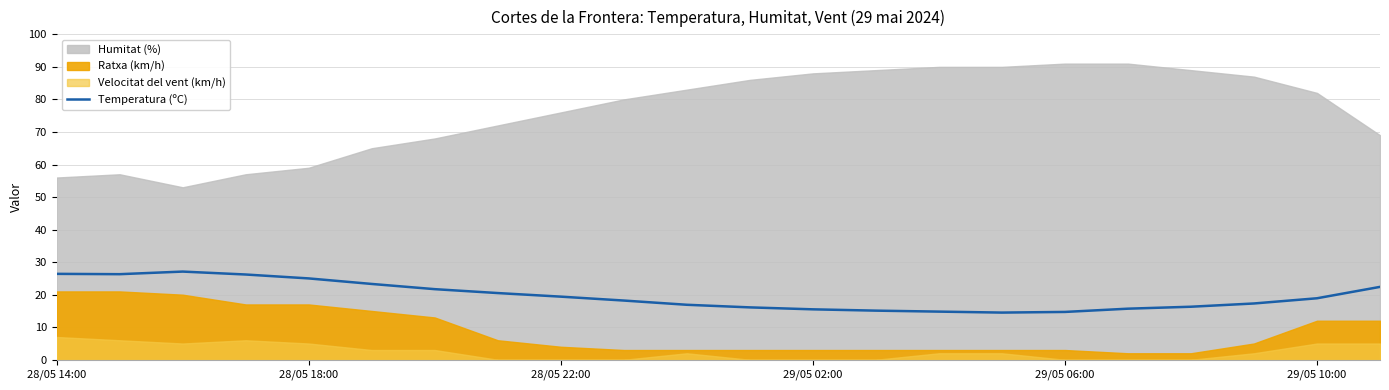

Does the chart have visible grid lines?

Yes